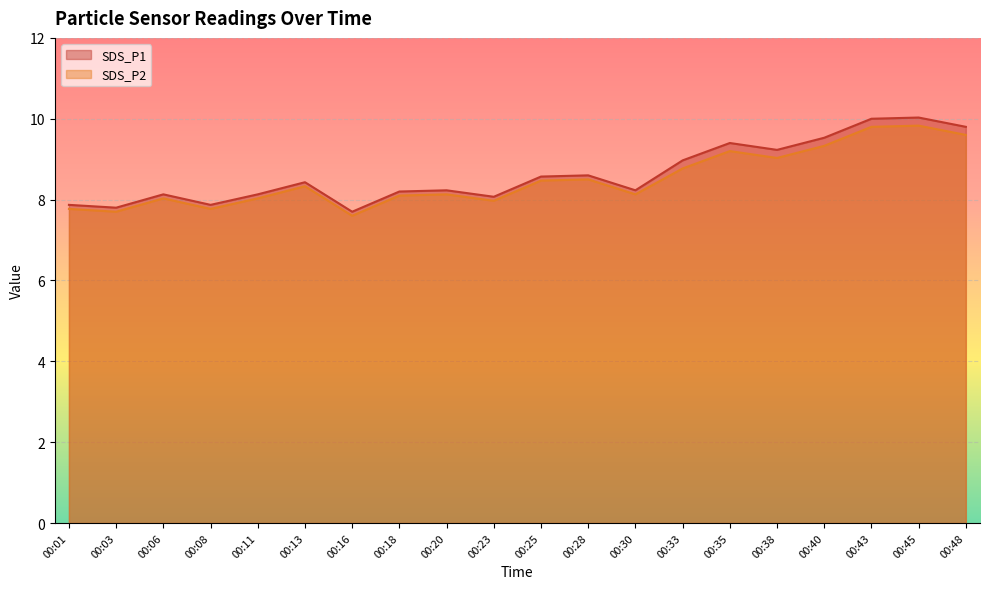

What is the difference between the maximum and second lowest values in the SDS_P2 series?

2.1